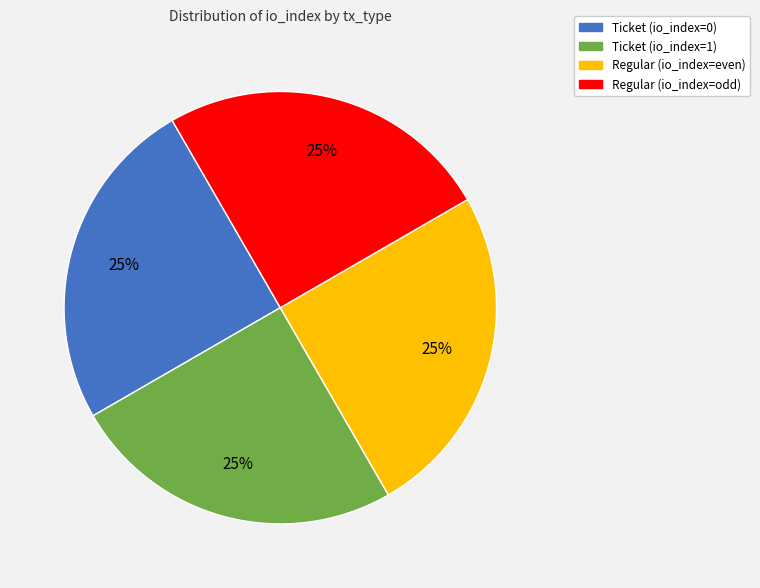

To the nearest percent, what is the average slice percentage?

25%